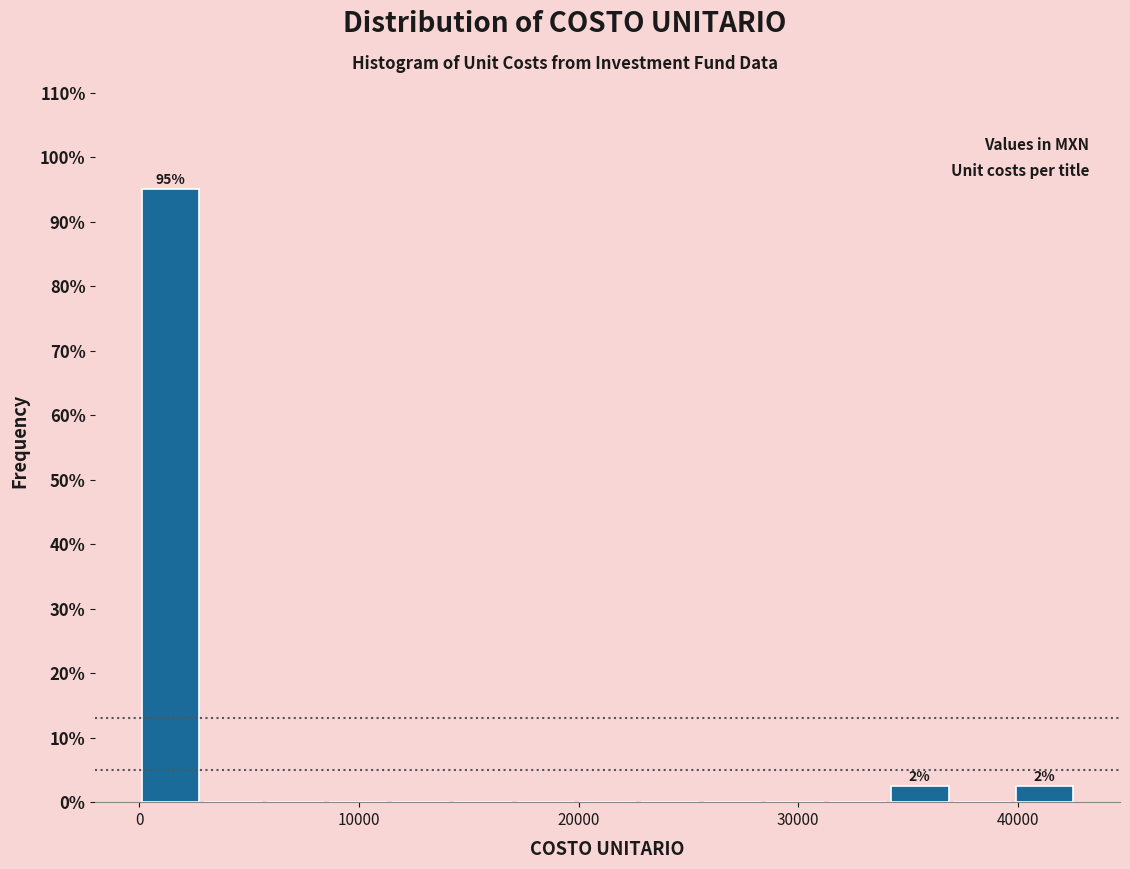

Read against the x-axis, roughly where is the centre of the tallest bar?

1000